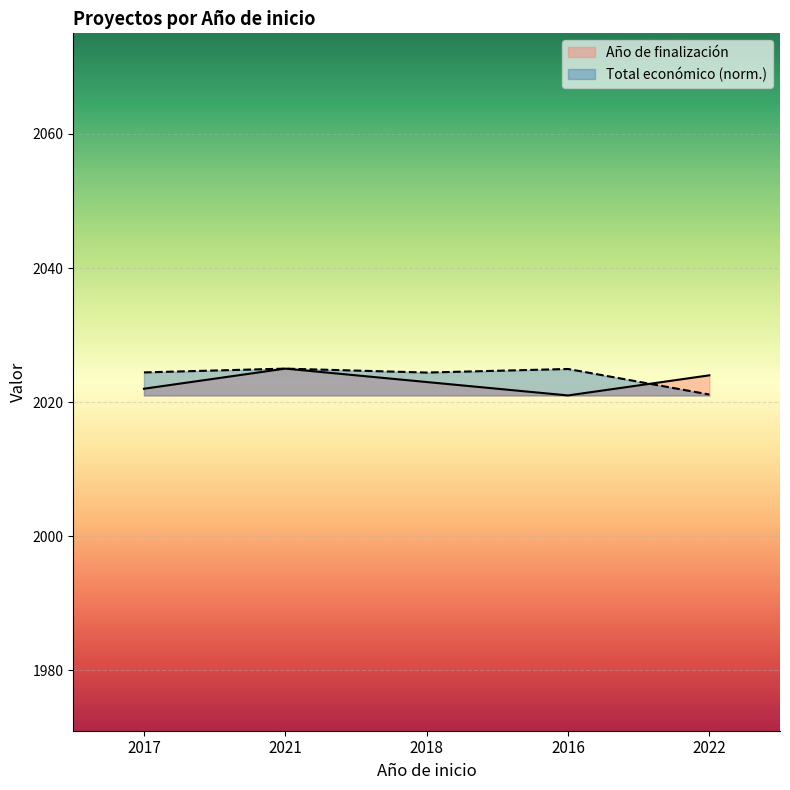

Reading left to right, transcribe all the data shown in this chart.

Año de finalización: 2022.0	2025.0	2023.0	2021.0	2024.0
Total económico: 2024.4	2025.0	2024.4	2024.9	2021.1